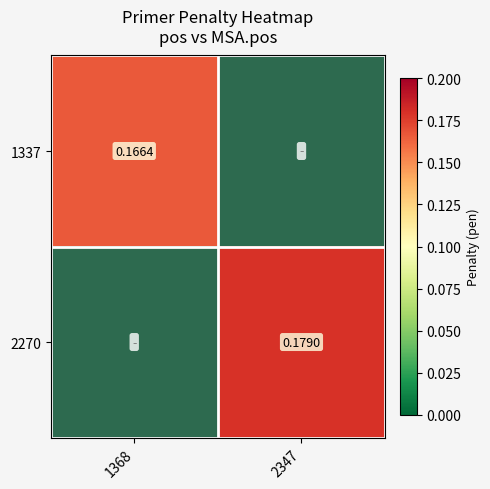

Is the value of 1337 at 1368 greater than the value of 2270 at 2347?

No